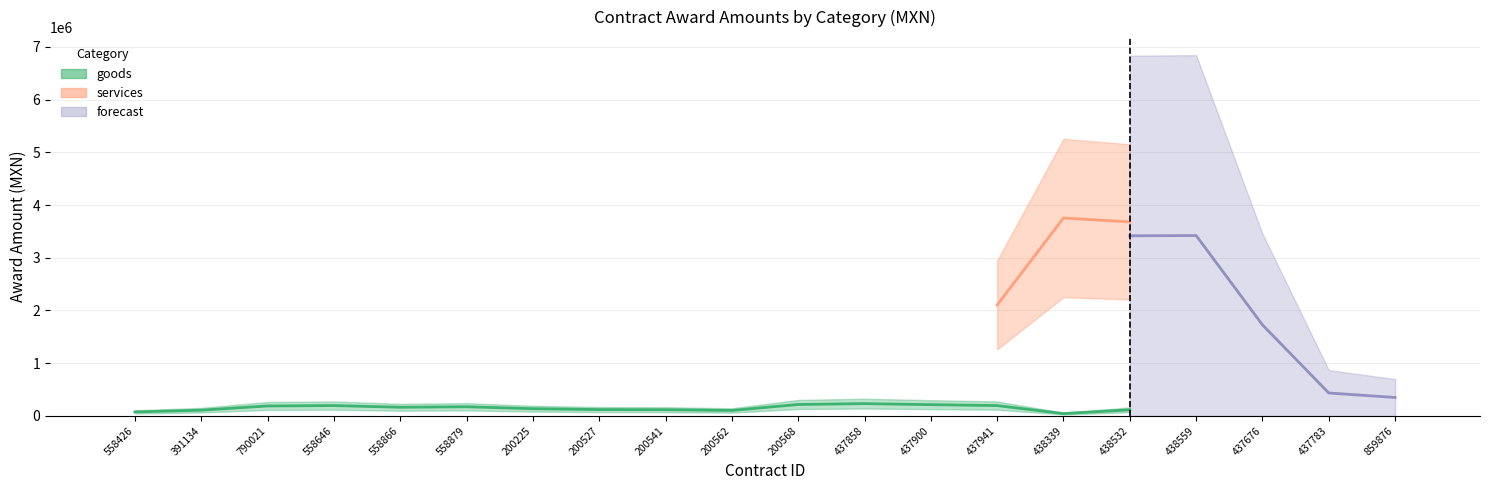

How many categories are shown in the chart?

20